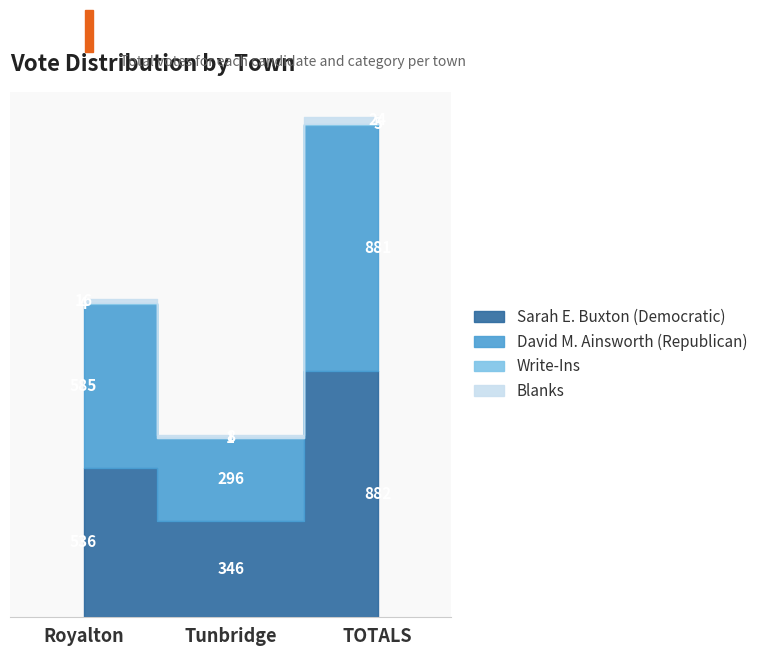

At which label does David M. Ainsworth (Republican) reach its peak?

TOTALS